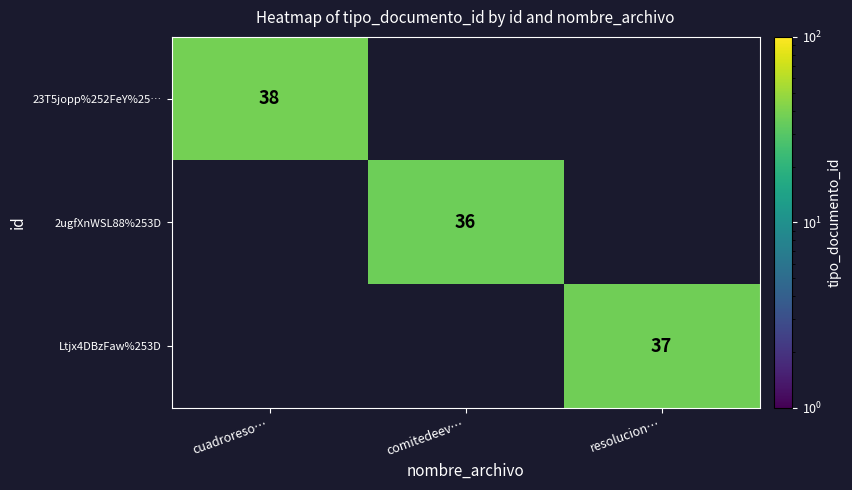

The value of Ltjx4DBzFaw%253D at resolucion… is 10. True or false?

False